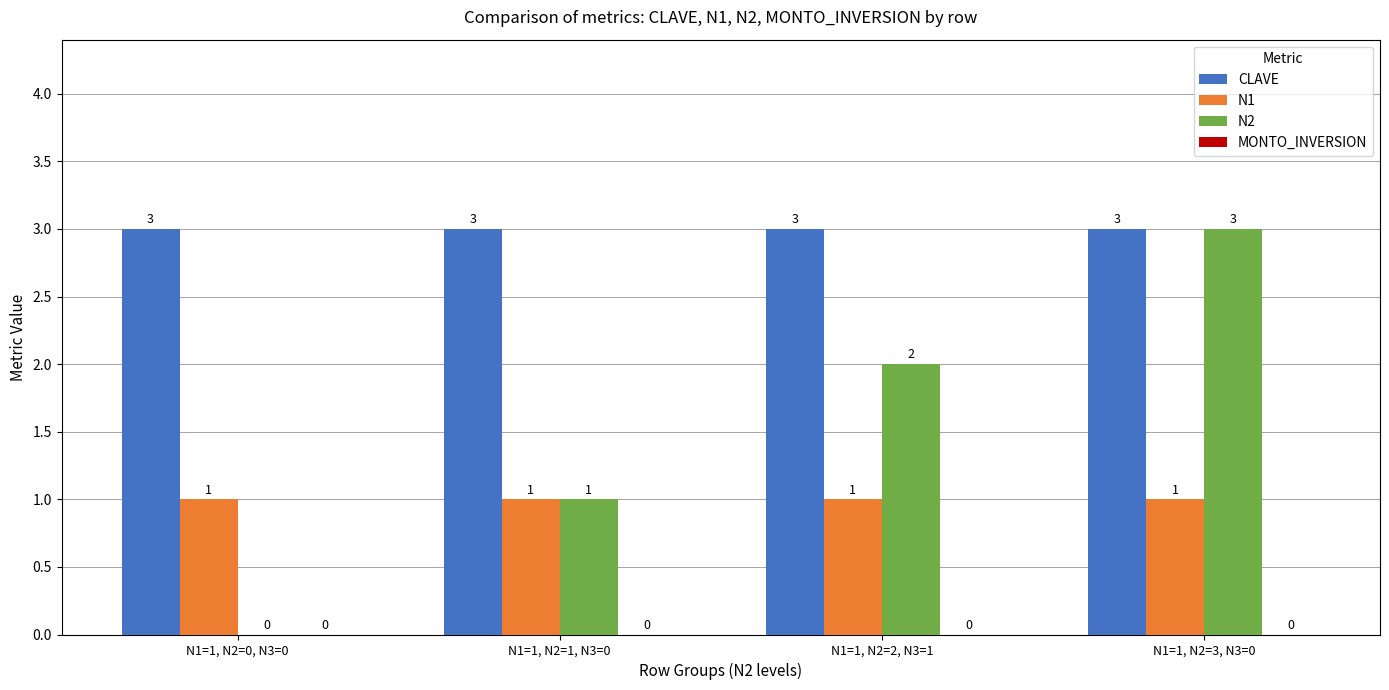

Which series has the largest total across all categories?

CLAVE